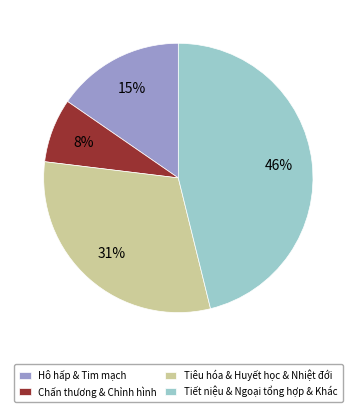

To the nearest percent, what is the average slice percentage?

25%